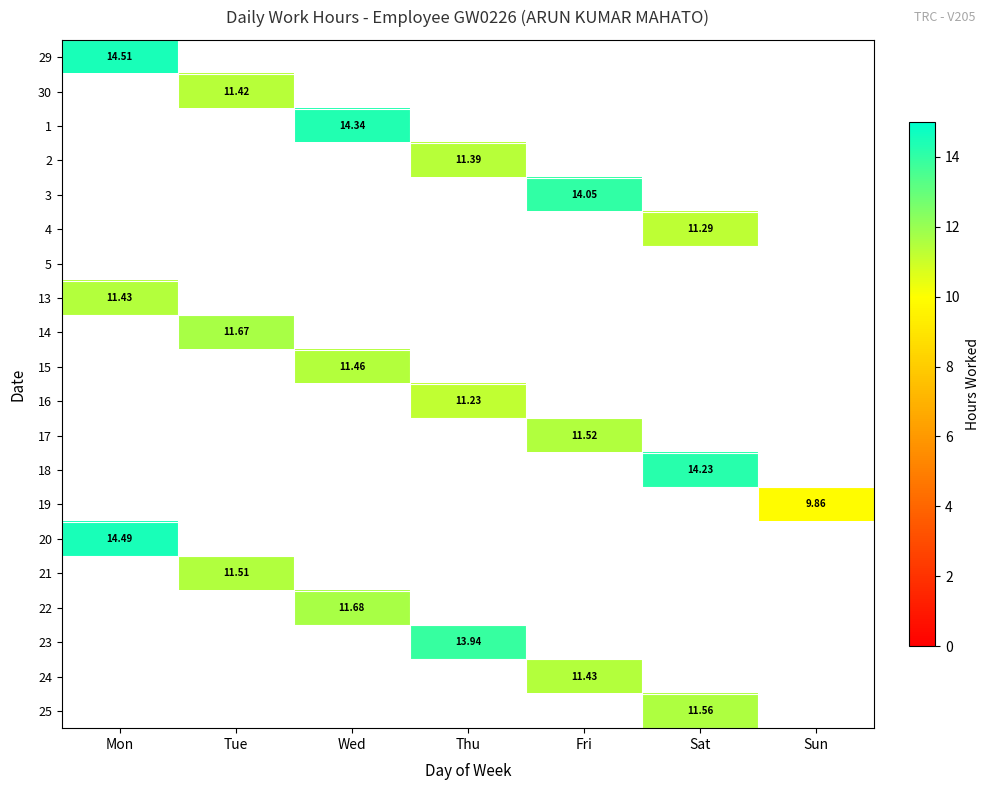

The value of 25 at Sat is 11.6. True or false?

True